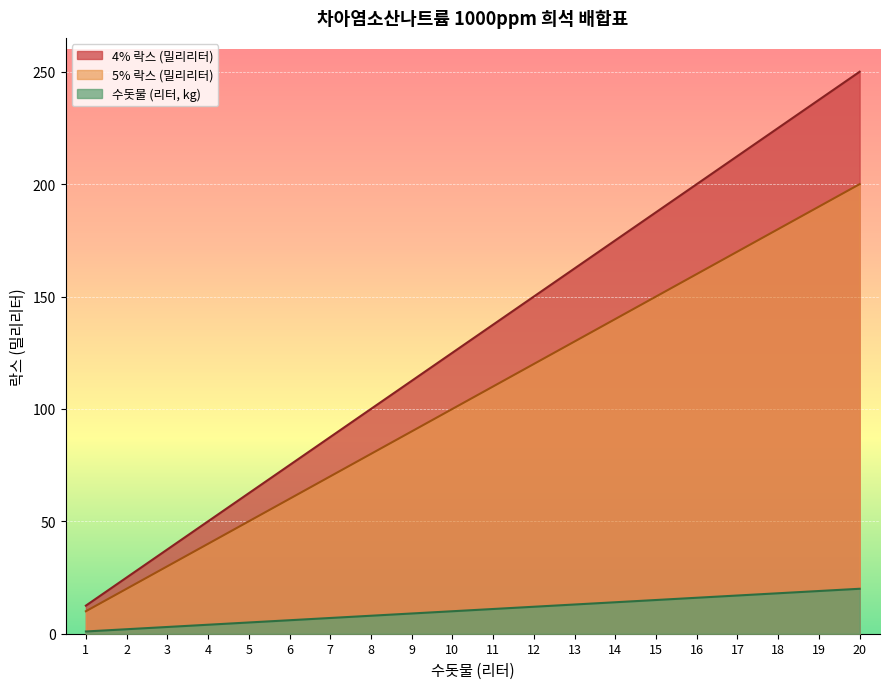

Rank the categories by 5% 락스 (밀리리터) value from lowest to highest.

1, 2, 3, 4, 5, 6, 7, 8, 9, 10, 11, 12, 13, 14, 15, 16, 17, 18, 19, 20